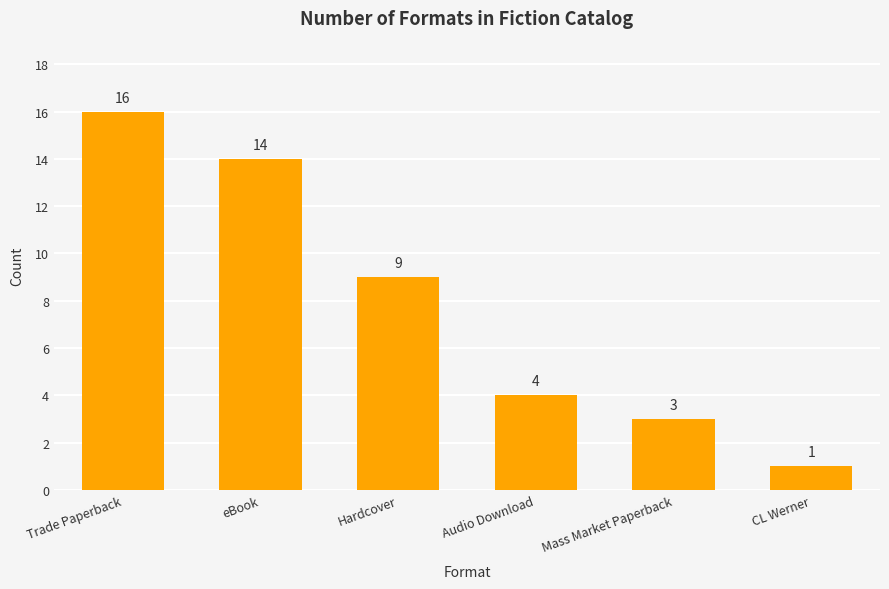

How many categories are shown in the chart?

6